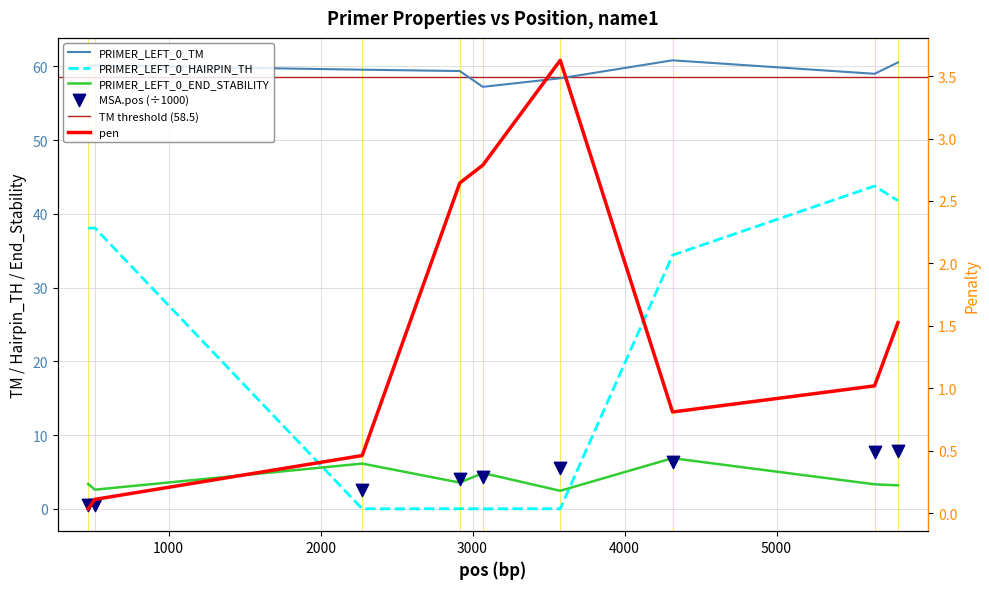

At how many categories does at least one series exceed 52?

9